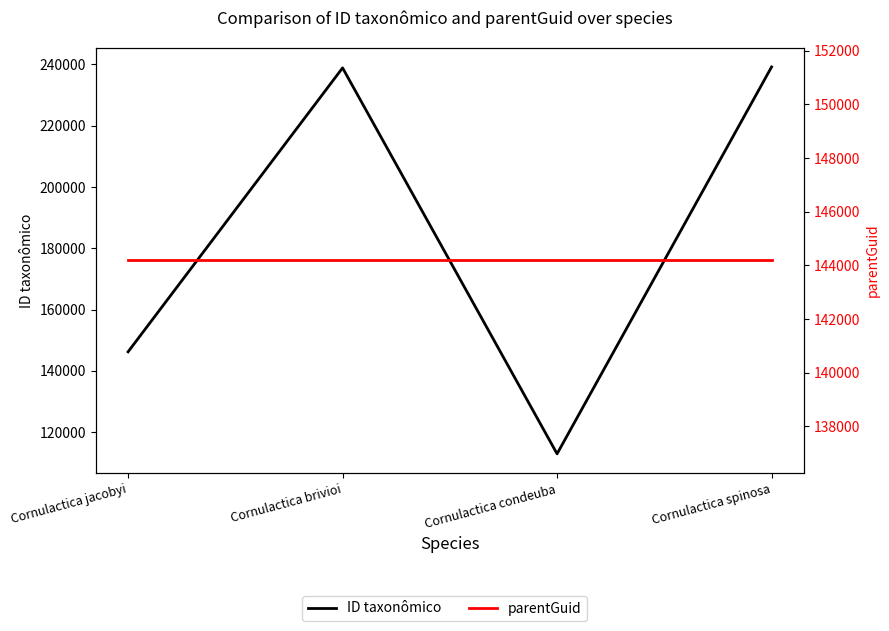

Which series has the widest spread of values?

ID taxonômico